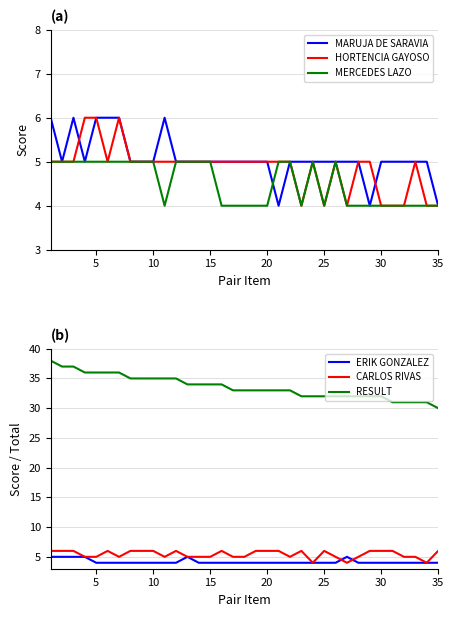

How many categories are shown in the chart?

35